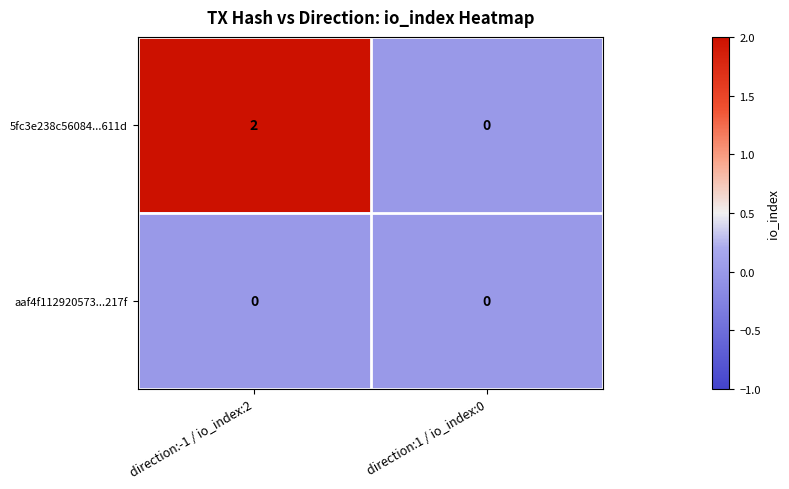

Which series has the largest total across all categories?

5fc3e238c56084...611d